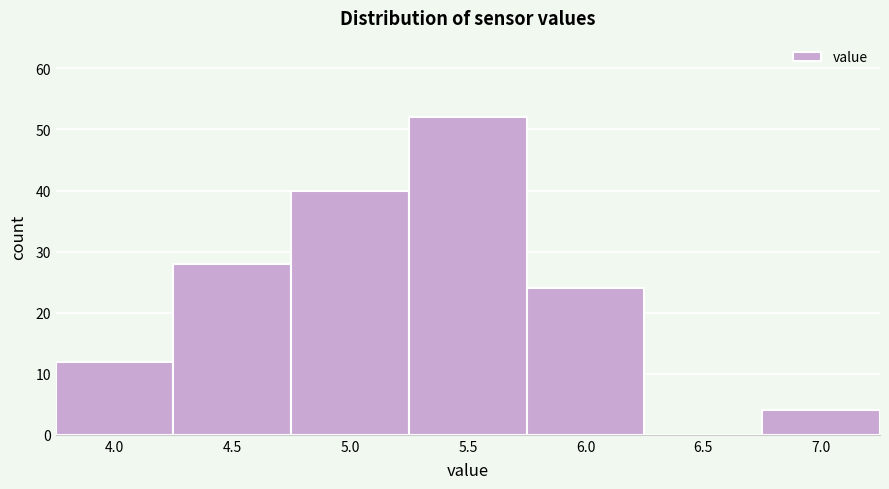

Reading left to right, extract all data points from this chart.

4.0=12	4.5=28	5.0=40	5.5=52	6.0=24	6.5=0	7.0=4